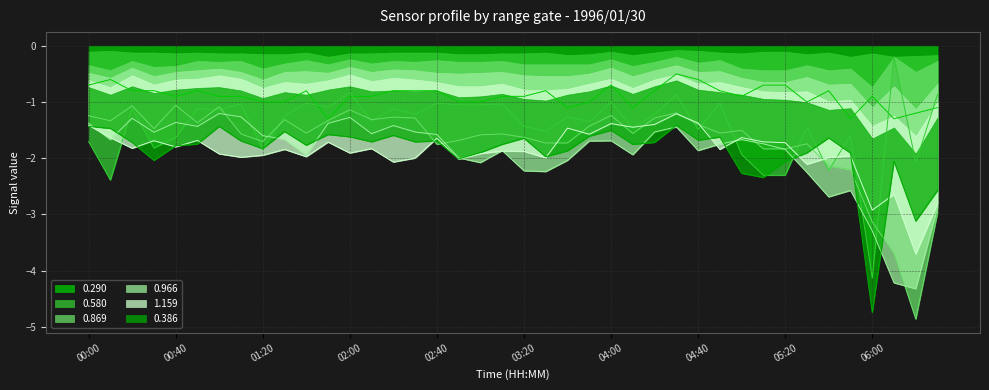

What is the label of the 27th point from the left?

04:20